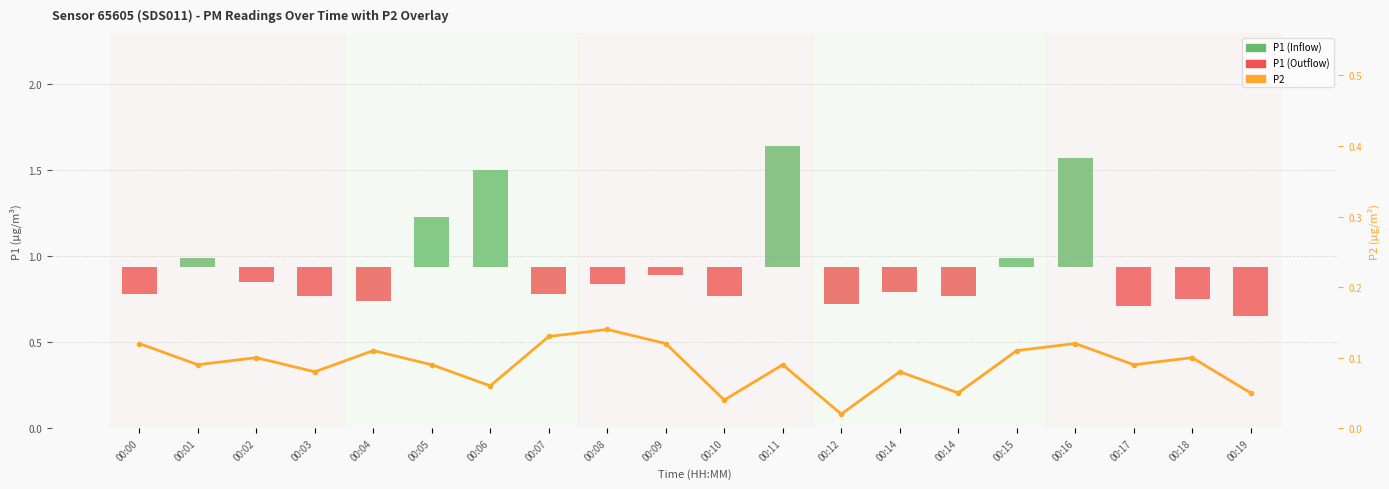

Reading left to right, list all the values displayed in this chart.

P1: -0.2	0.1	-0.1	-0.2	-0.2	0.3	0.6	-0.2	-0.1	-0.0	-0.2	0.7	-0.2	-0.1	-0.2	0.1	0.6	-0.2	-0.2	-0.3
P2: 0.1	0.1	0.1	0.1	0.1	0.1	0.1	0.1	0.1	0.1	0.0	0.1	0.0	0.1	0.1	0.1	0.1	0.1	0.1	0.1